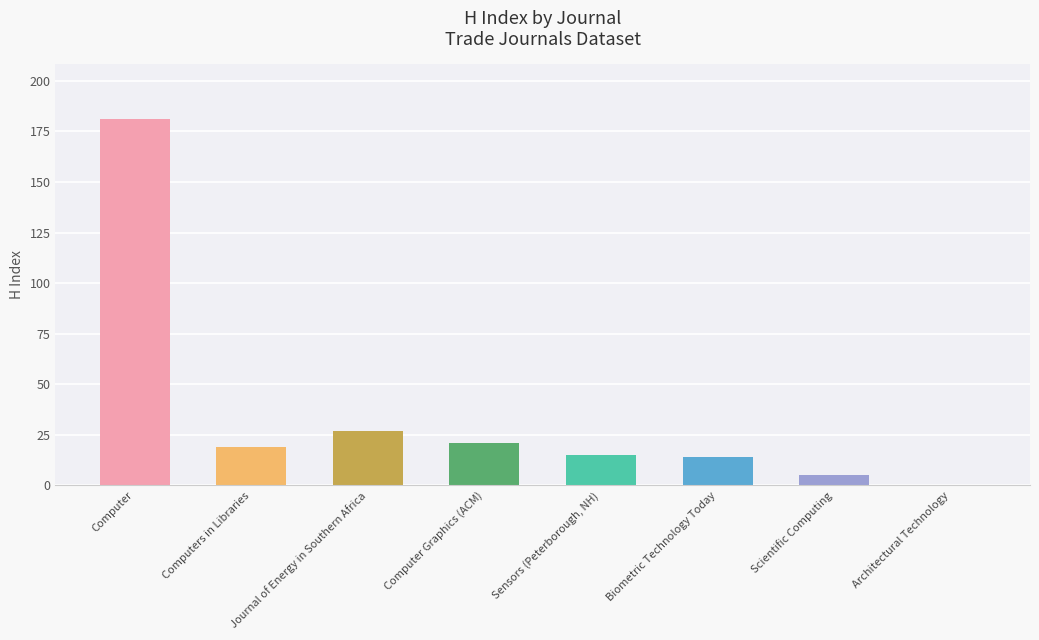

Which label corresponds to the largest value in the chart?

Computer